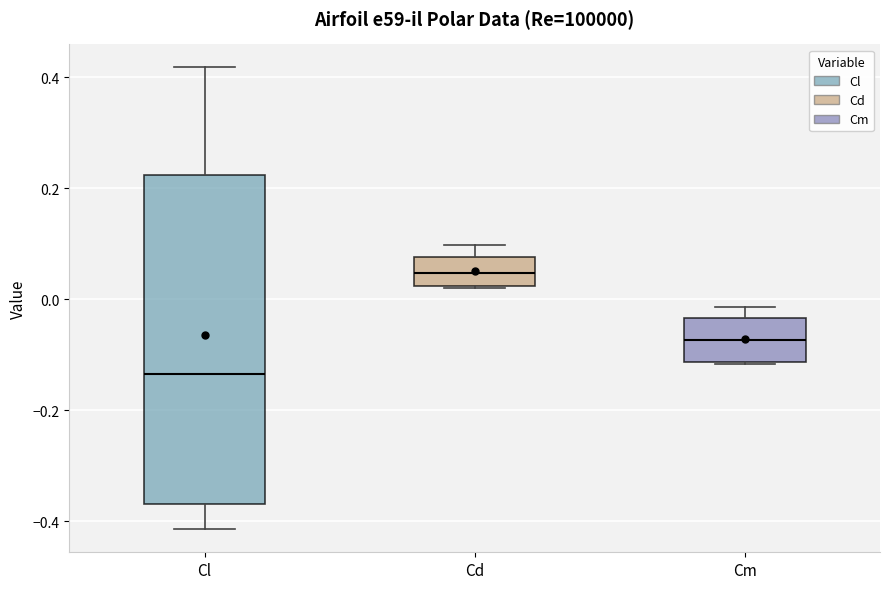

Where does the median line of the box for Cd sit on the y-axis? The values are not printed on the chart, so give them approximately, as read against the axis.

0.04